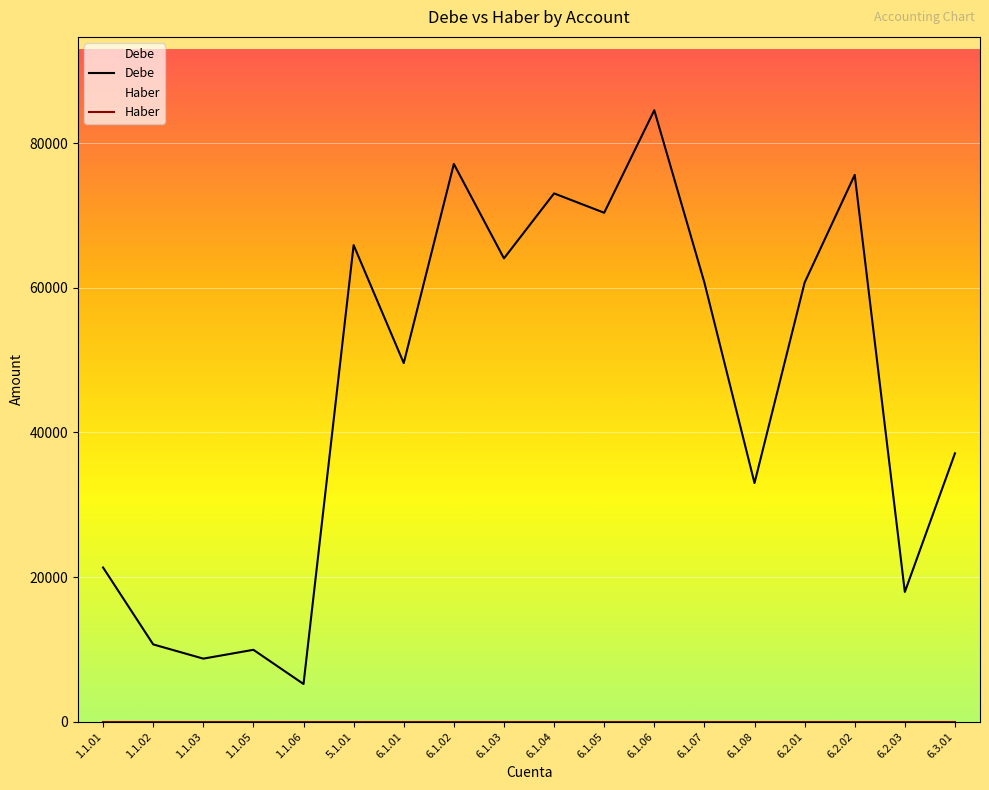

Where is Debe nearest to the value 44877?

6.1.01